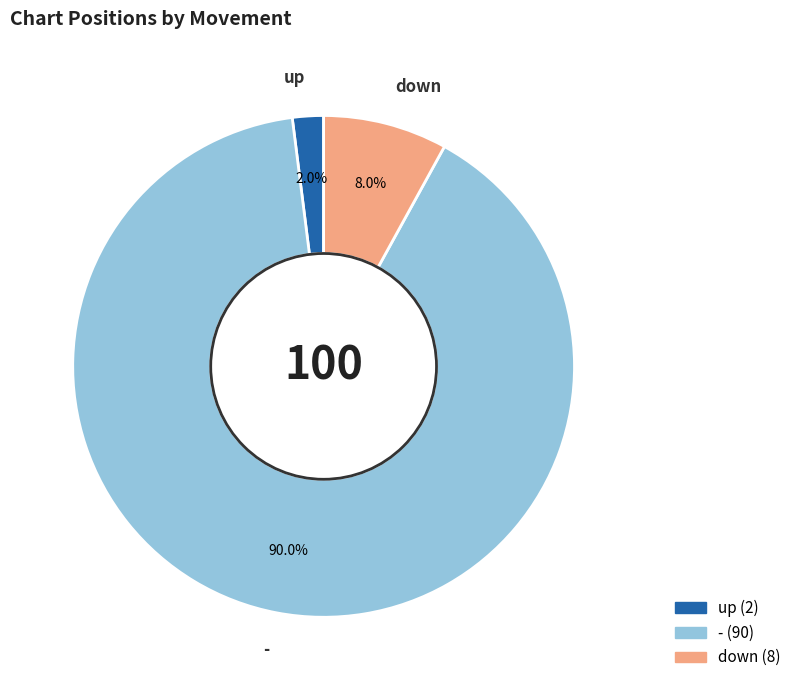

What portion of the pie excludes -?

10.0%